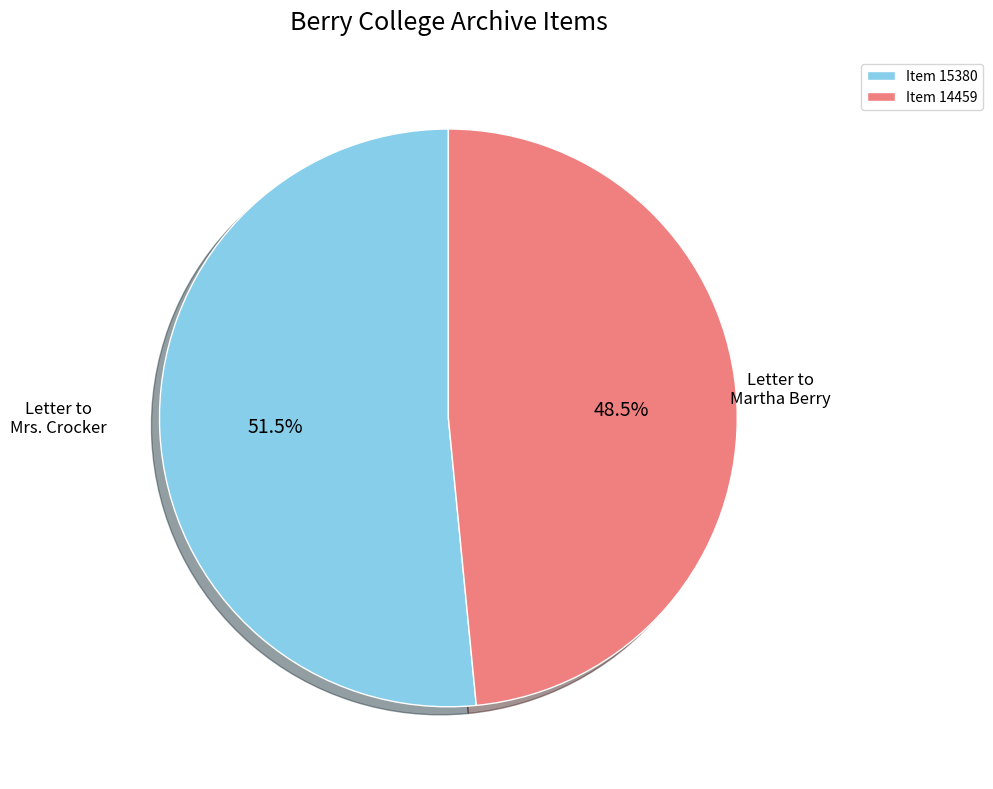

Rank the categories by value from highest to lowest.

Item 15380, Item 14459